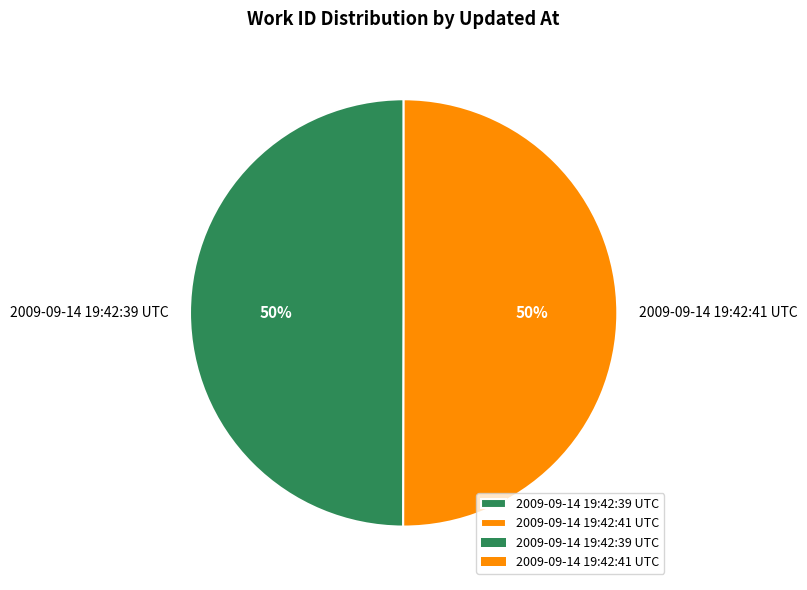

To the nearest percent, what is the average slice percentage?

50%